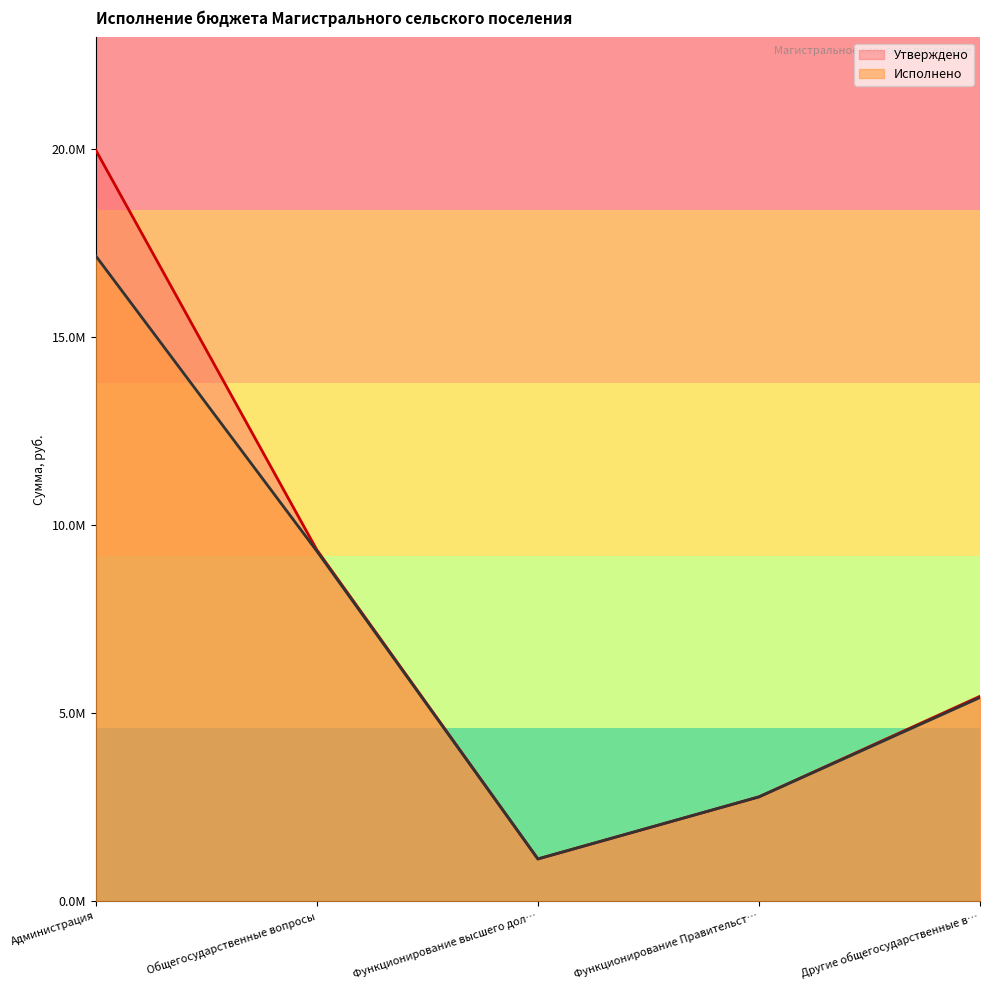

Is it true that Утверждено equals 1122146.5 at Функционирование высшего дол…?

True